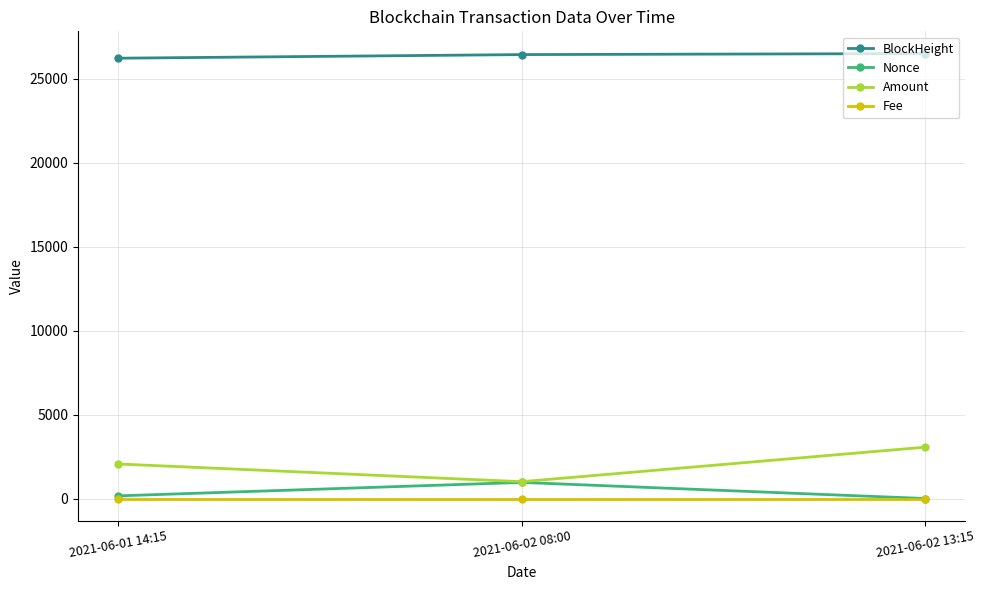

What is the minimum value for Amount?

1001.0